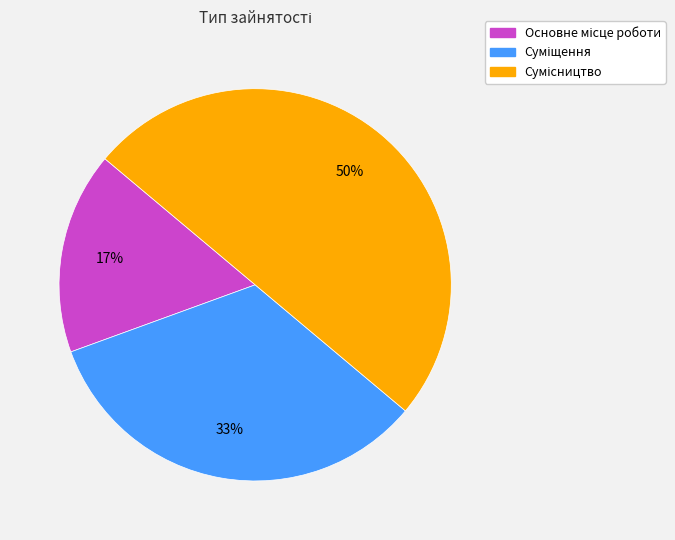

To the nearest percent, what is the difference between the largest and smallest slice percentages?

33%